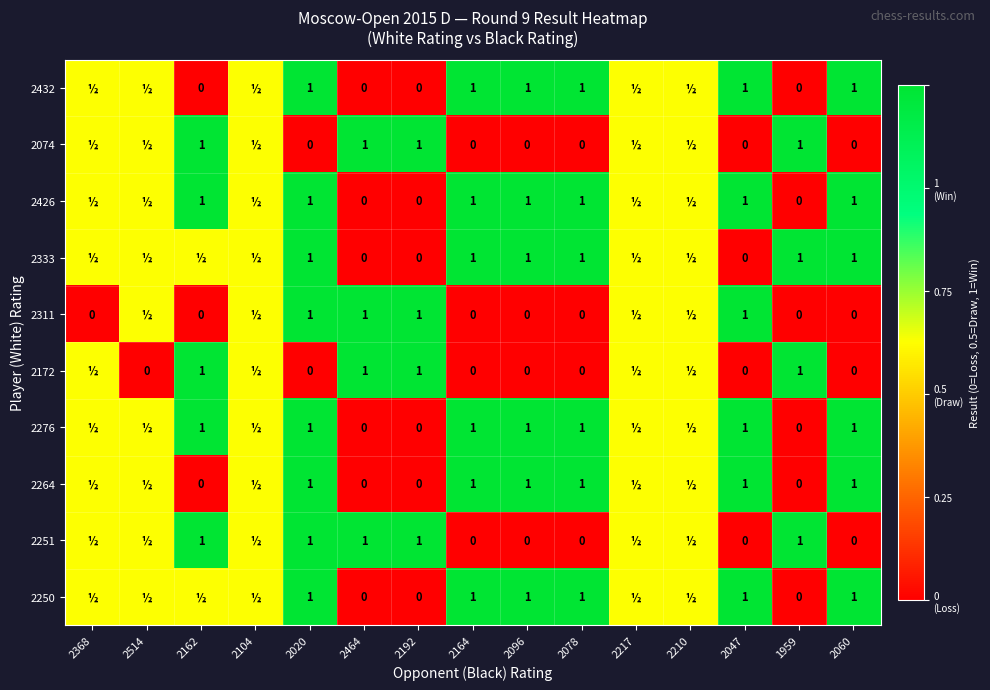

How many data points does each series have?

15